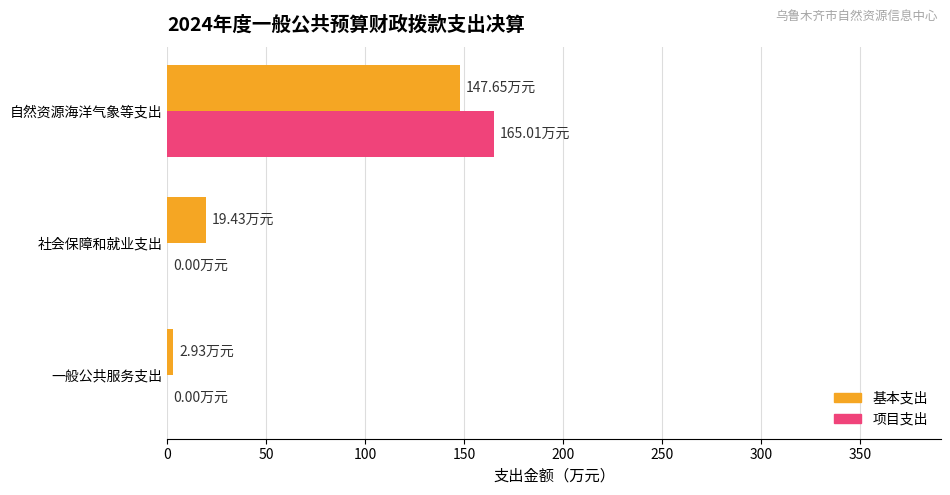

At which label is 基本支出 closest to 75?

社会保障和就业支出